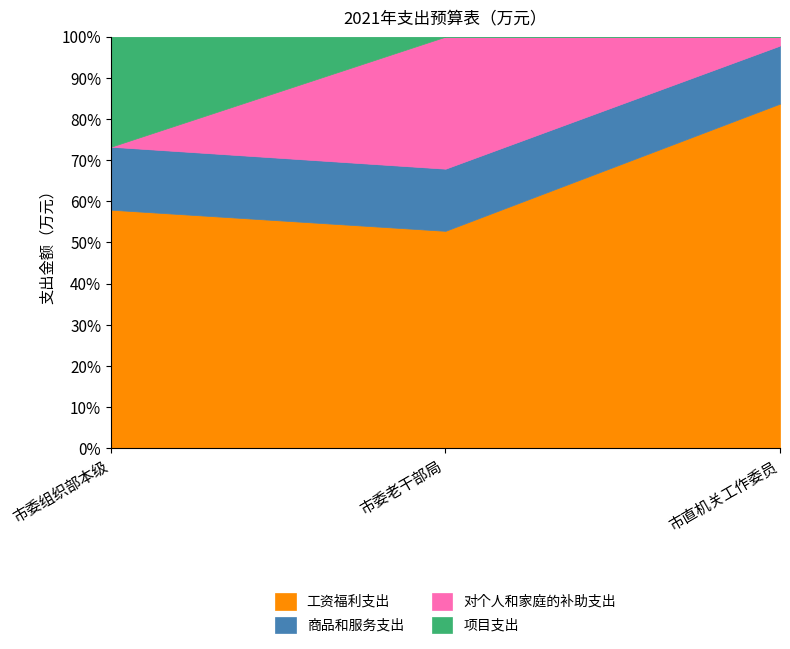

How many lines are shown in the chart?

4